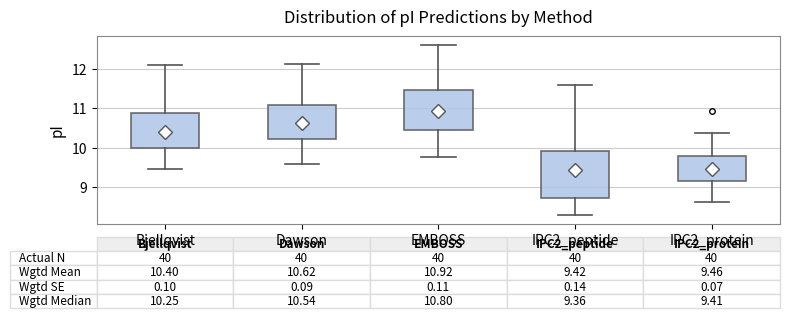

Comparing the boxes themselves (not the whiskers), which one is the tallest?

IPC2_peptide